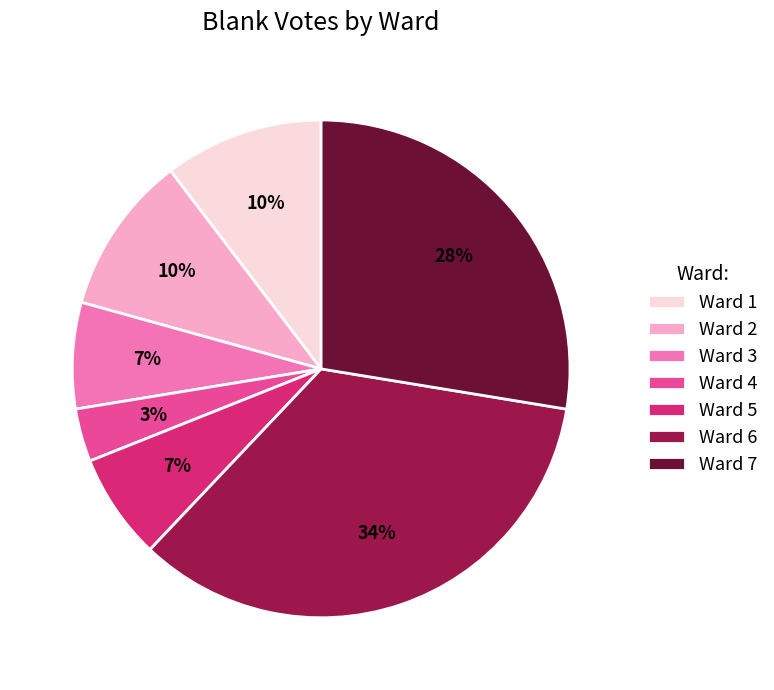

To the nearest percent, what percentage of the pie is Ward 5?

7%